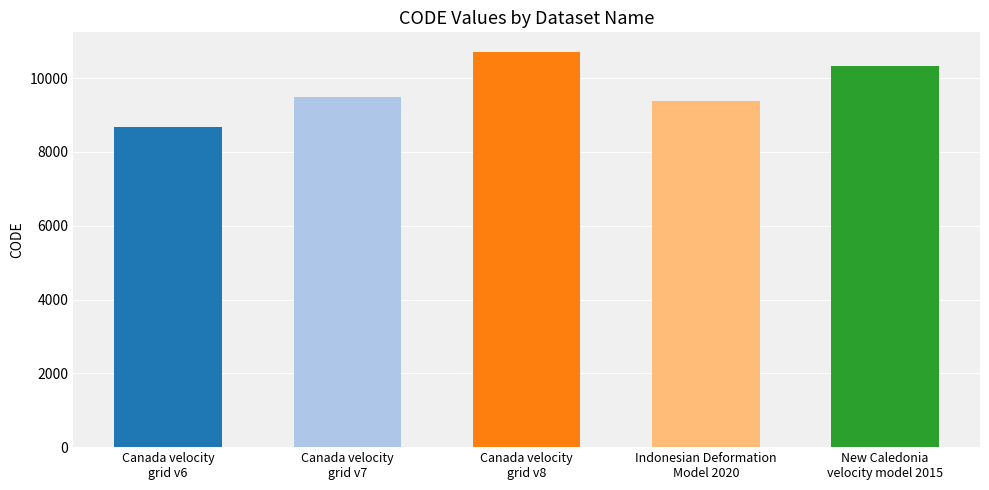

The value at Canada velocity grid v8 is 10707. True or false?

True